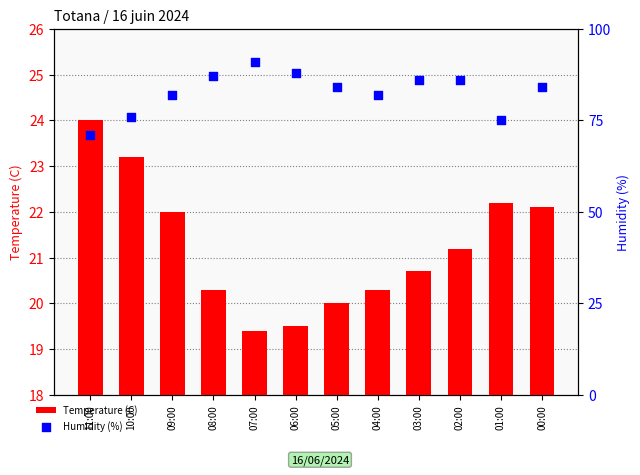

At which category is the sum across all series the highest?

07:00